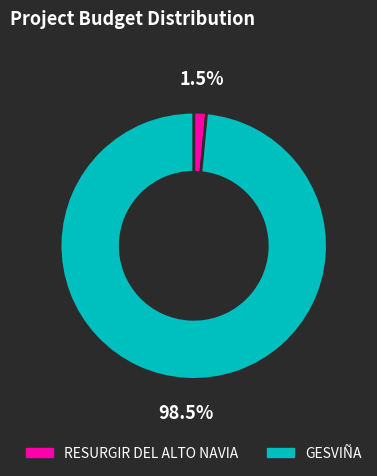

How many segments does this pie chart have?

2